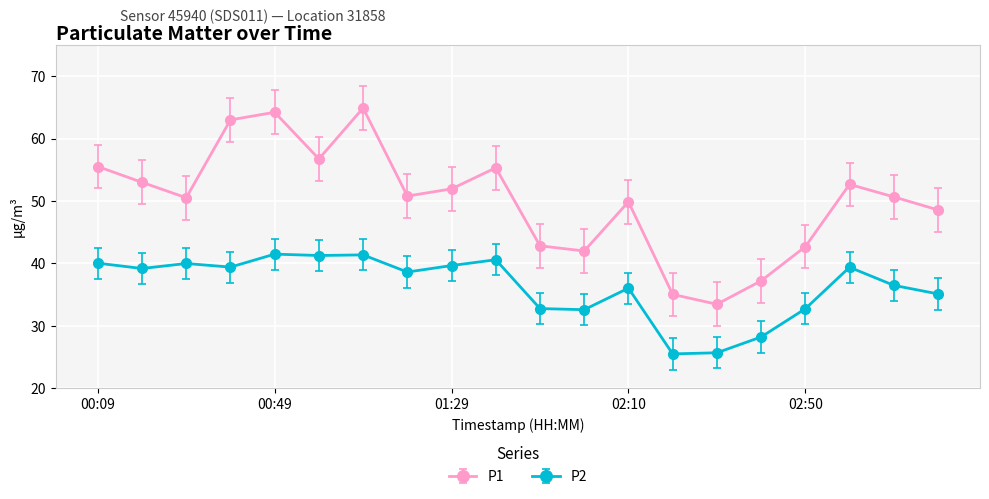

What is the lowest value of the P2 series?

25.5